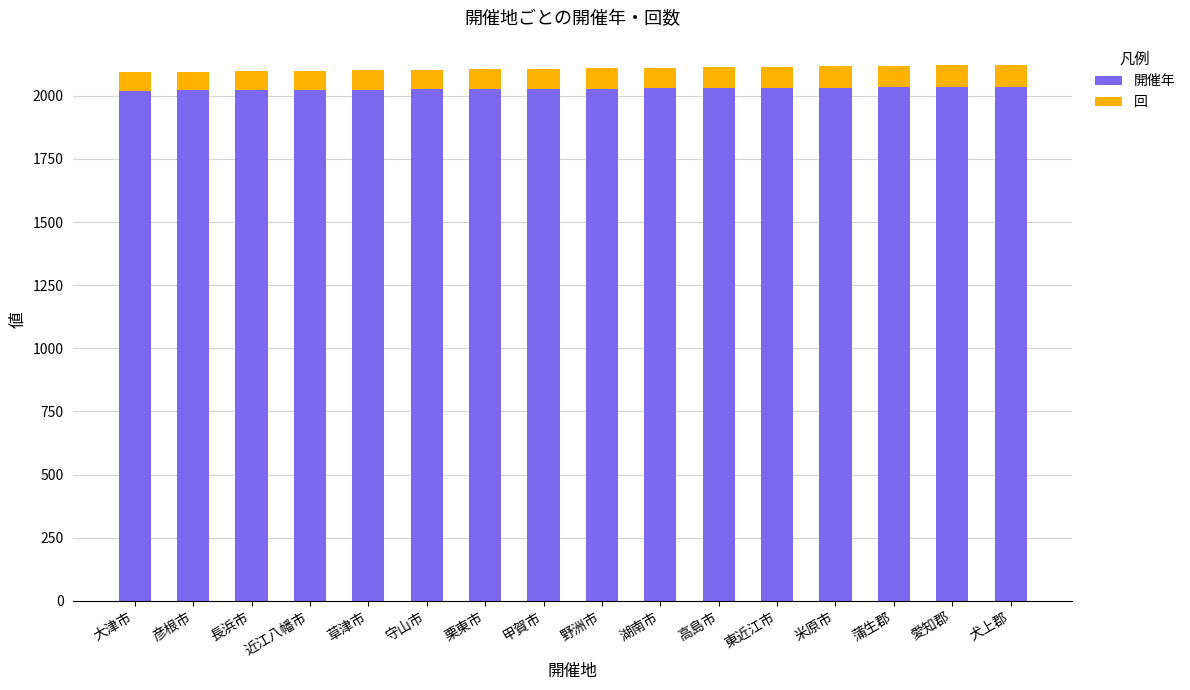

Does the chart contain stacked bars?

Yes